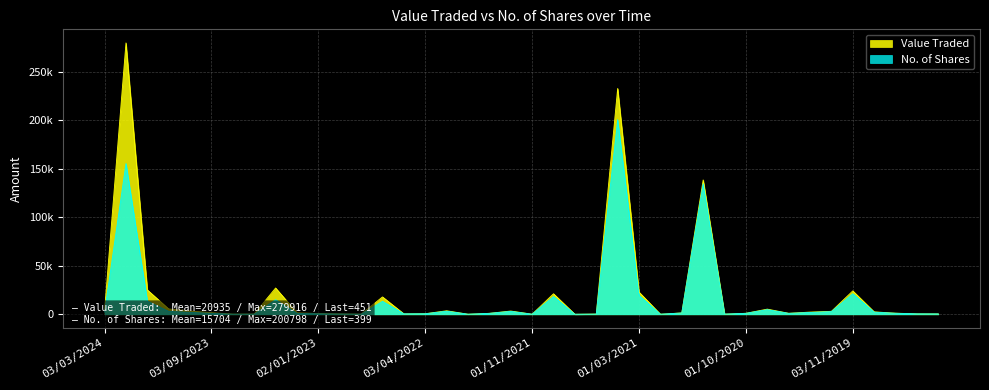

How many lines are shown in the chart?

2